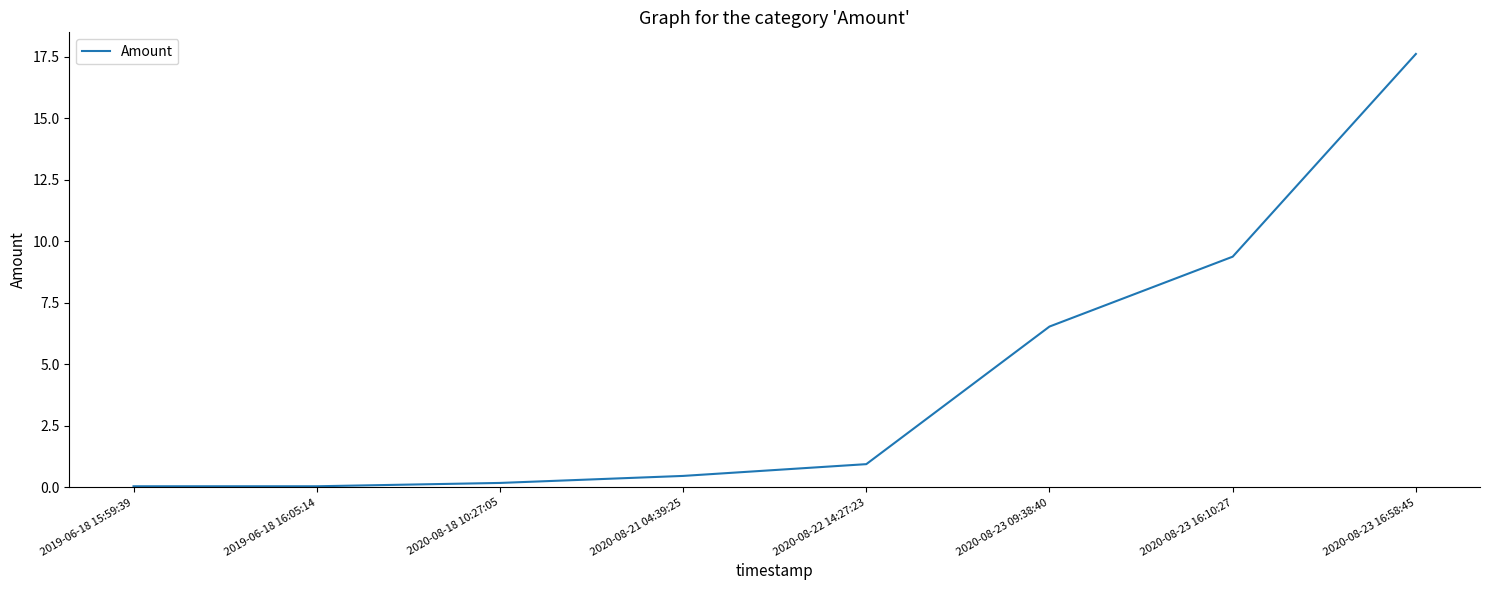

What is the average value?

4.4